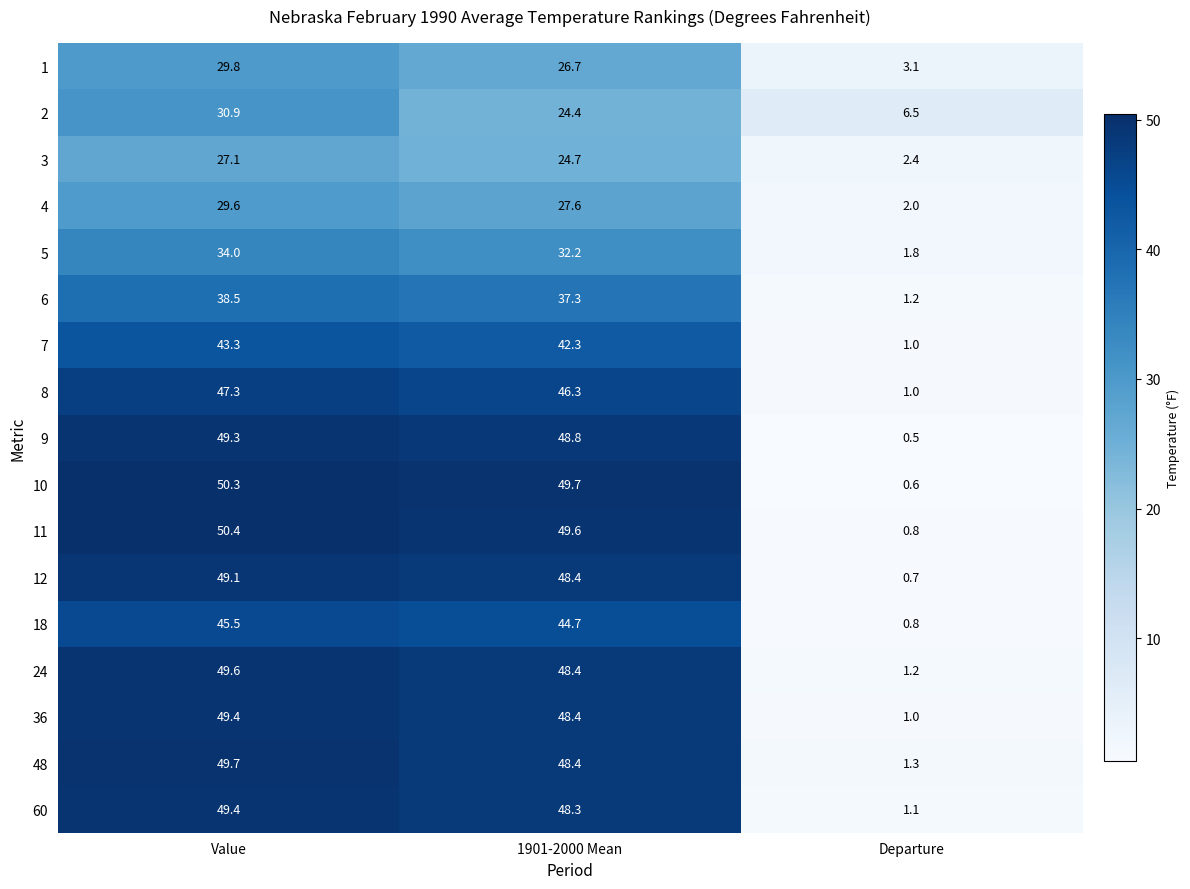

True or false: 12 has a value of 20.8 at Value.

False